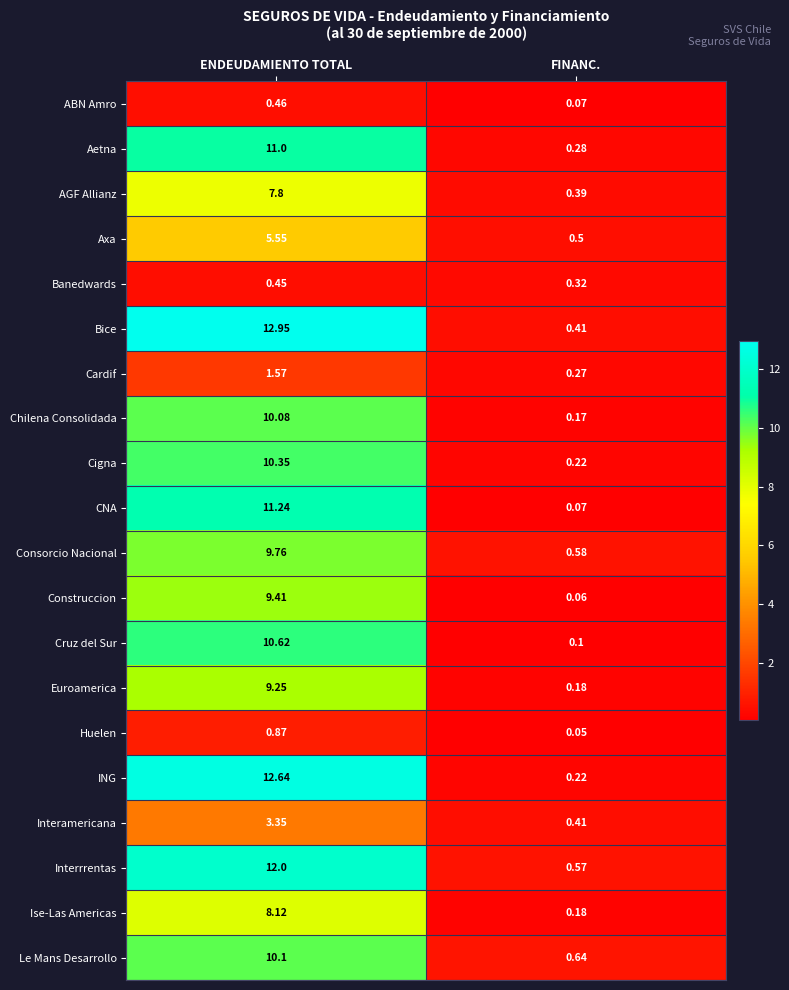

Which series has the largest total across all categories?

Bice